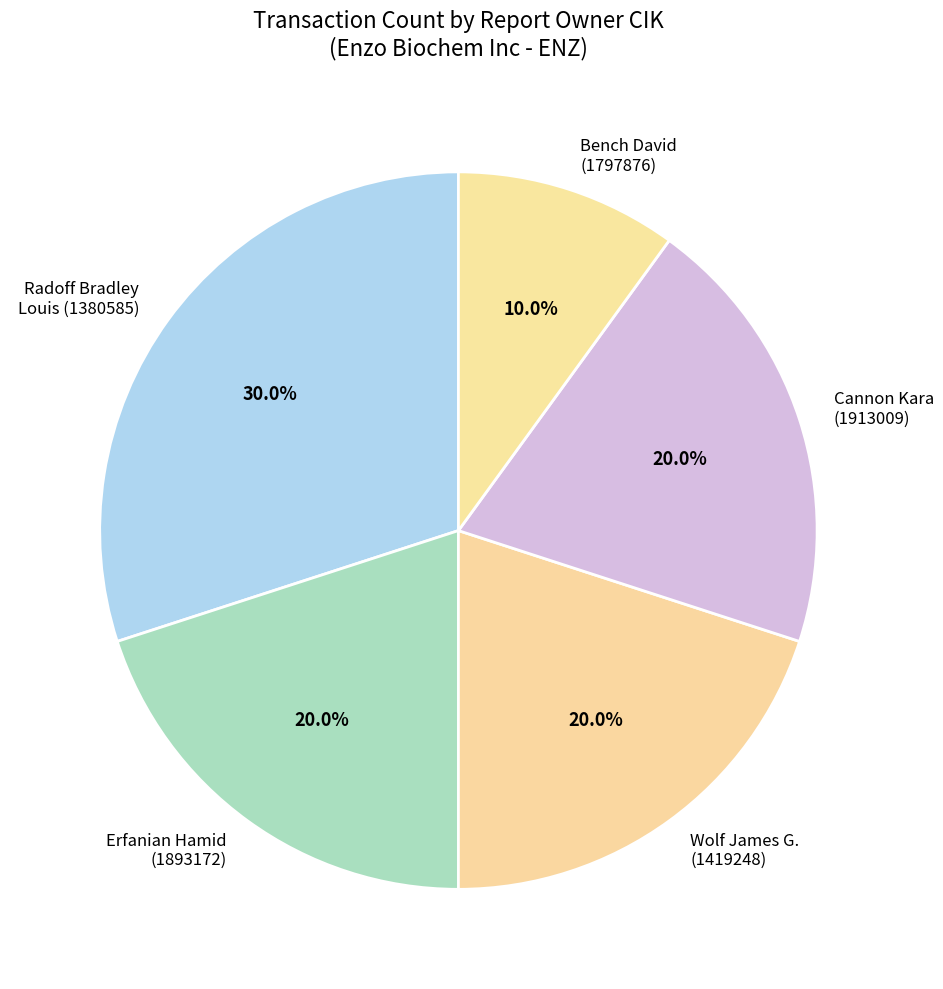

Which category has the smallest portion of the pie?

Bench David (1797876)